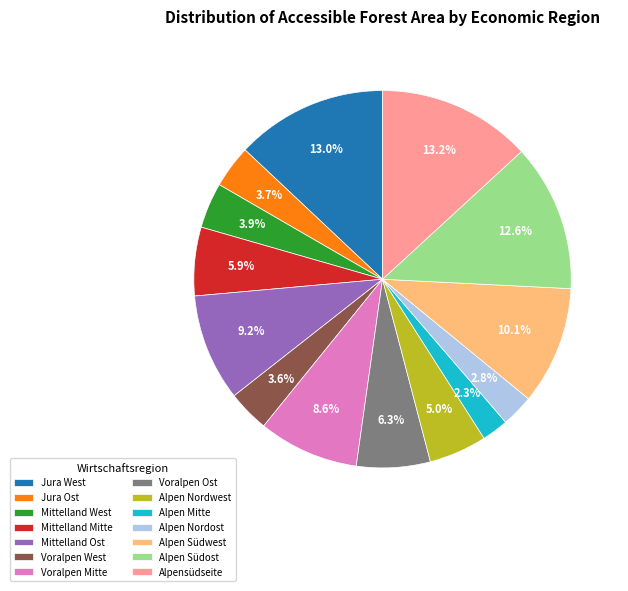

Do Alpen Nordwest and Voralpen West together represent more than half of the pie?

No